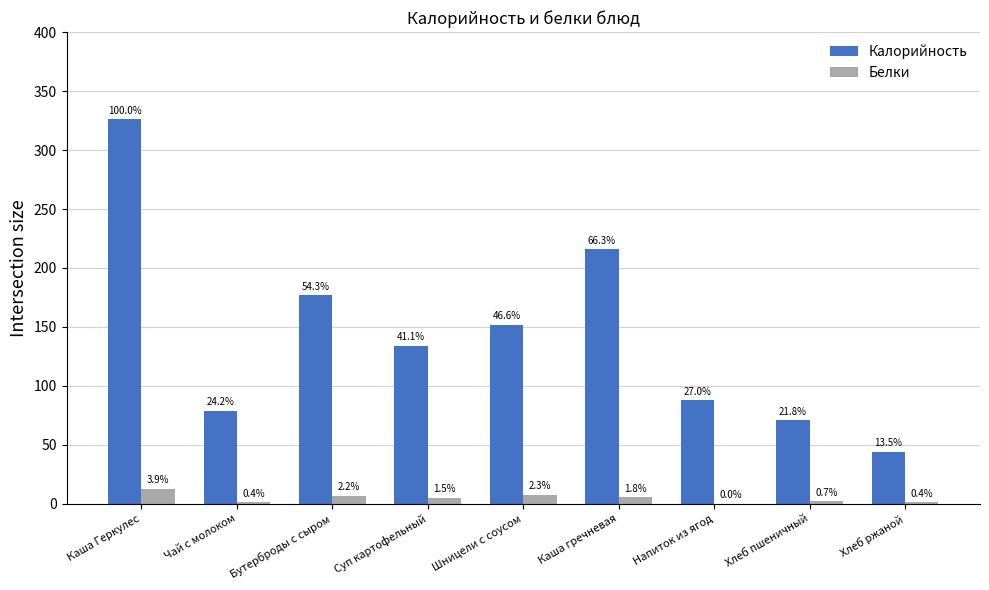

Where is Калорийность nearest to the value 185?

Бутерброды с сыром